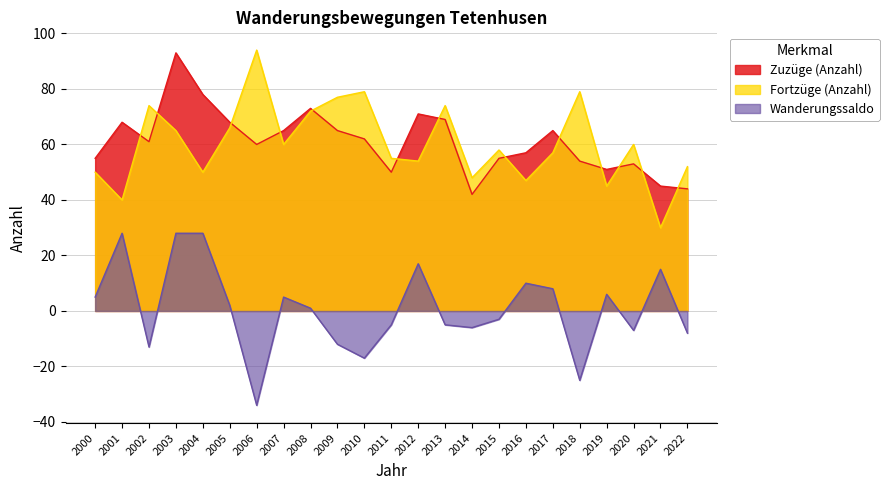

Is the value of Wanderungssaldo at 2015 greater than the value of Zuzüge (Anzahl) at 2003?

No